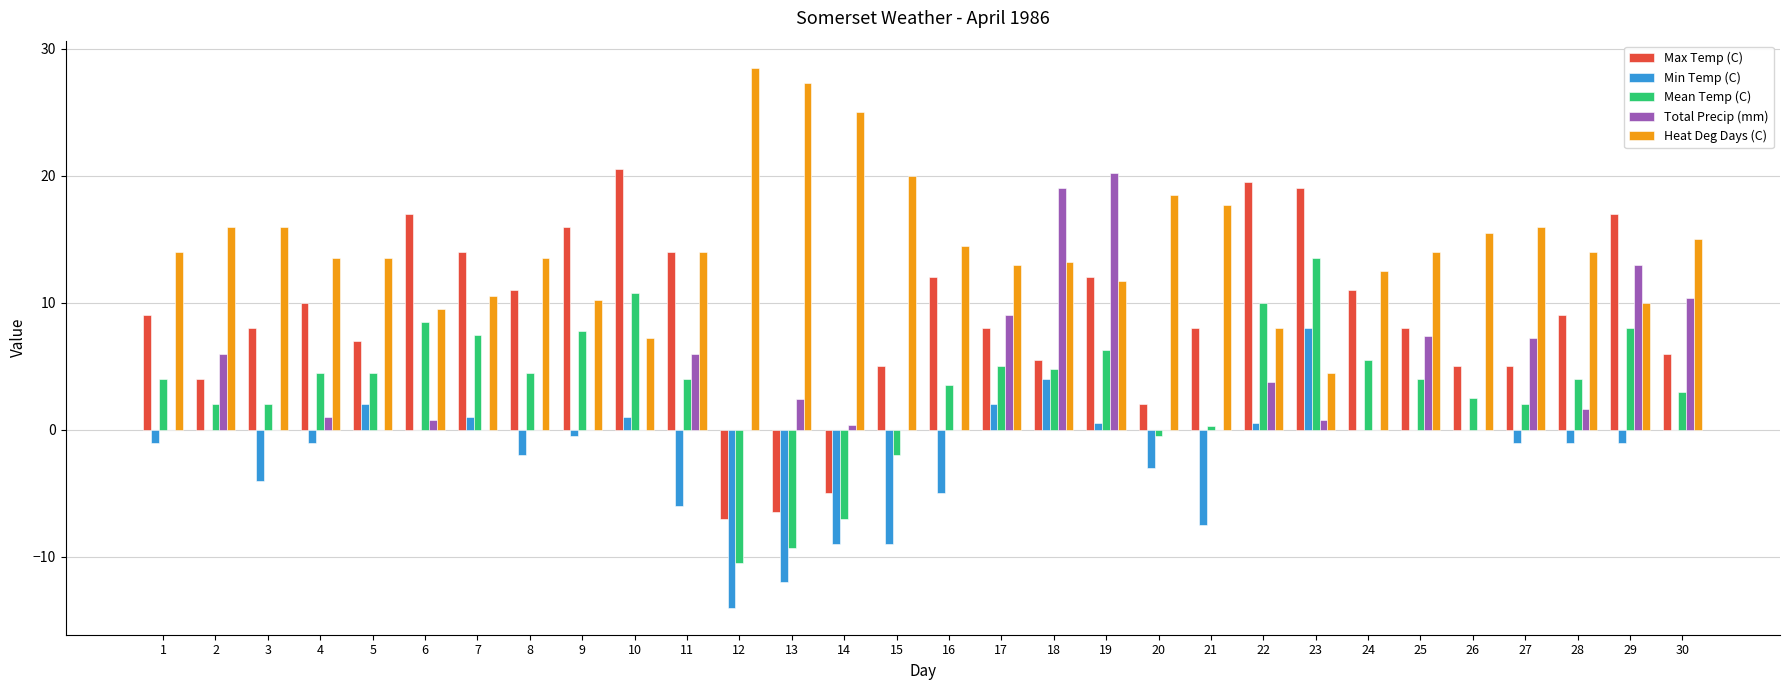

How many distinct data groups are displayed?

5